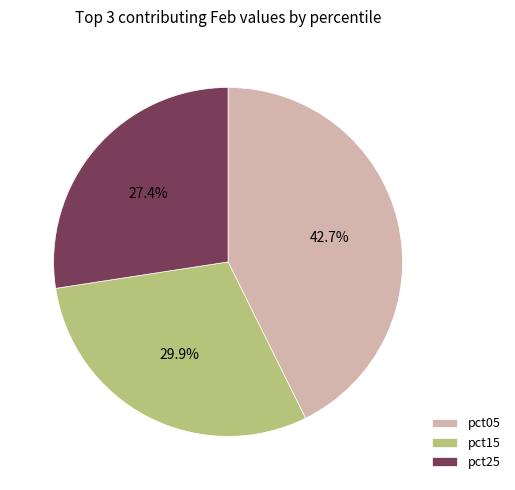

What is the largest slice in the pie chart?

pct05